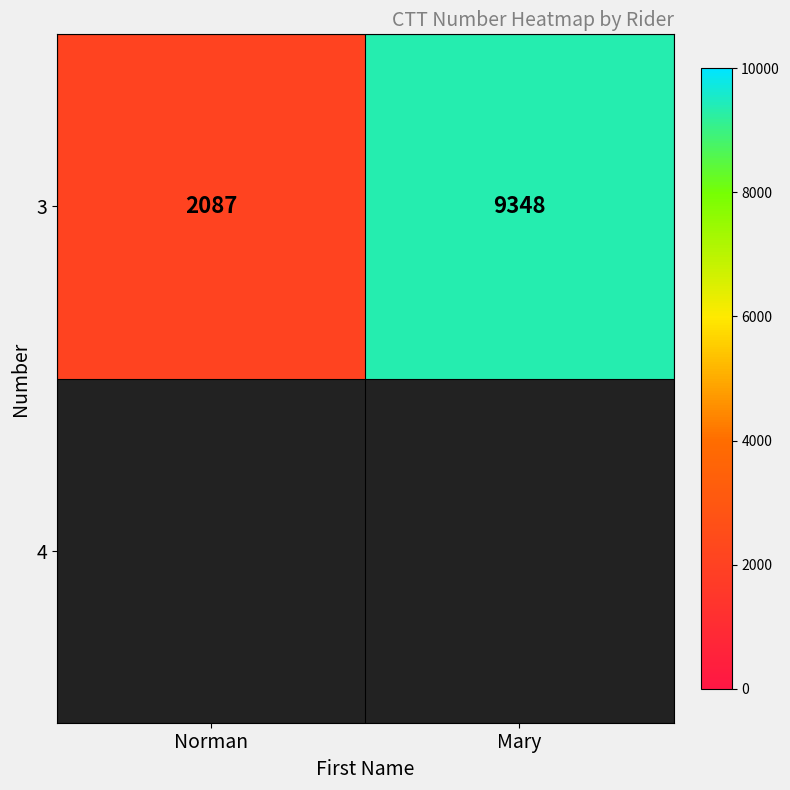

Between Mary and Norman, which is larger?

Mary